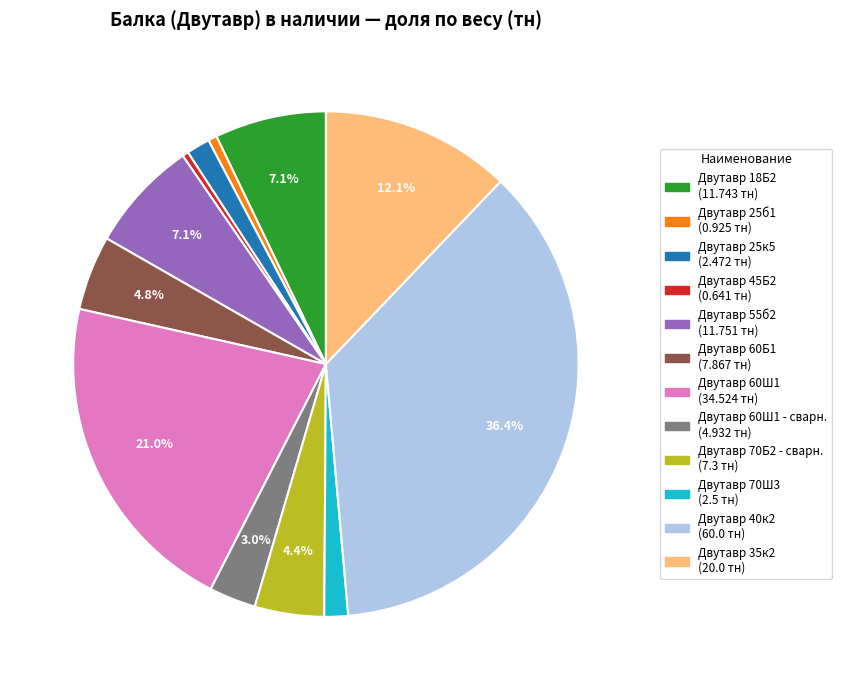

Does any single category account for the majority?

No